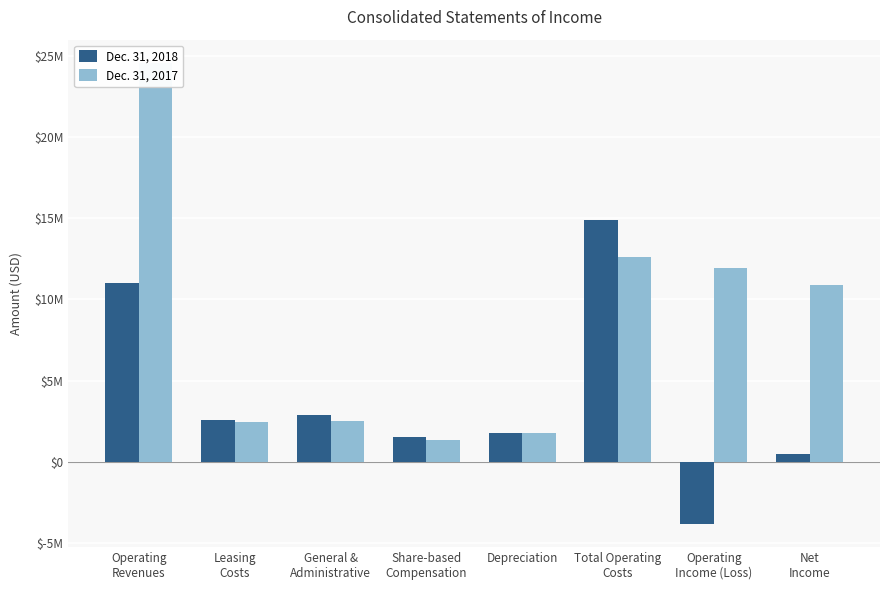

Is it true that Dec. 31, 2017 equals 1756000 at Depreciation?

True